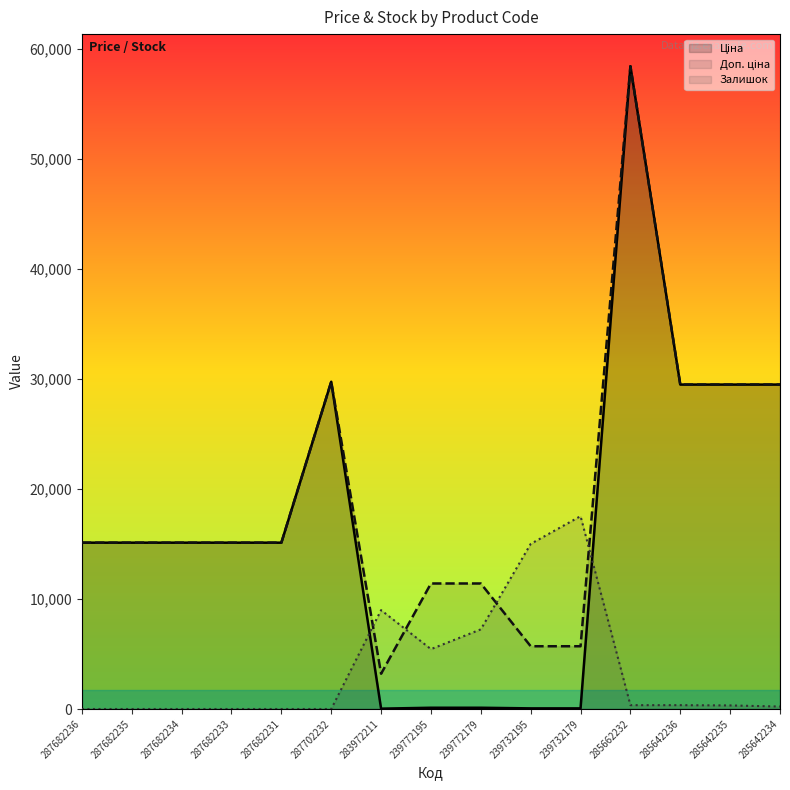

What is the label of the 8th point from the left?

239772195